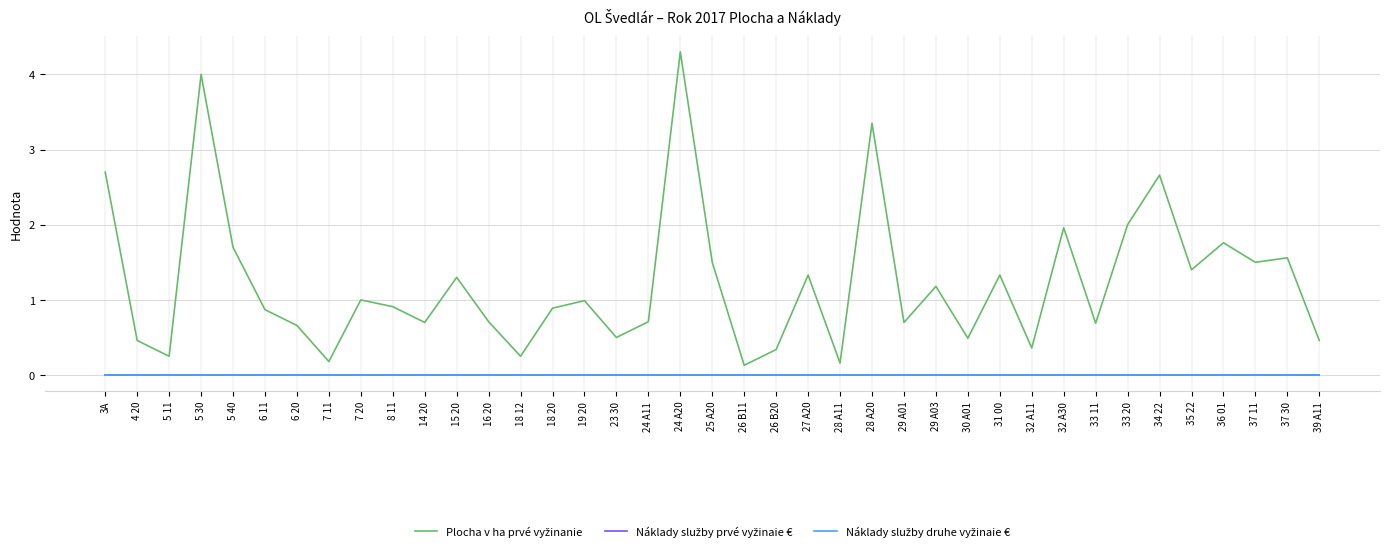

List the series in order of their peak value, lowest first.

Náklady služby prvé vyžinaie €, Náklady služby druhe vyžinaie €, Plocha v ha prvé vyžinanie